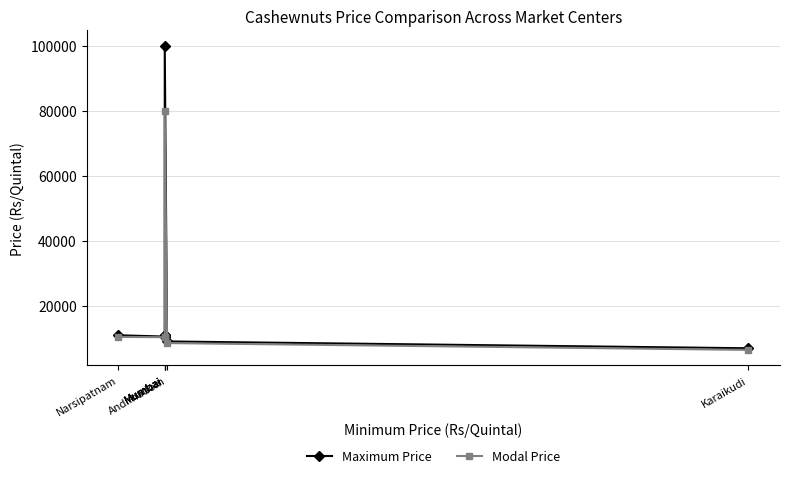

True or false: Modal Price and Maximum Price cross at least once.

False